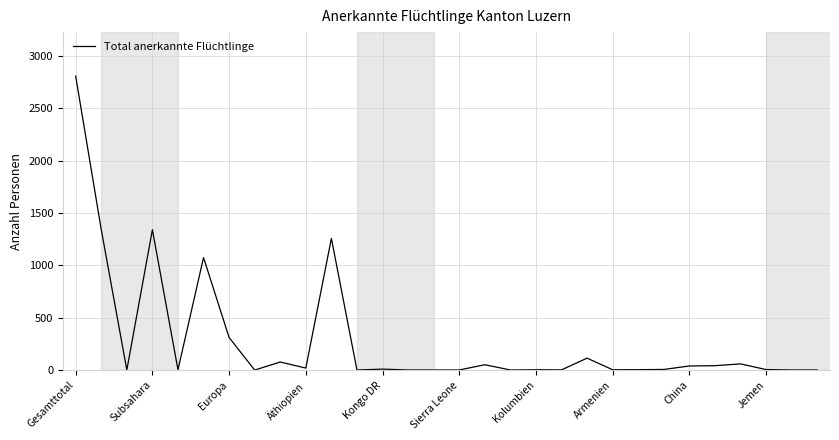

What is the difference between the maximum and minimum values?

2808